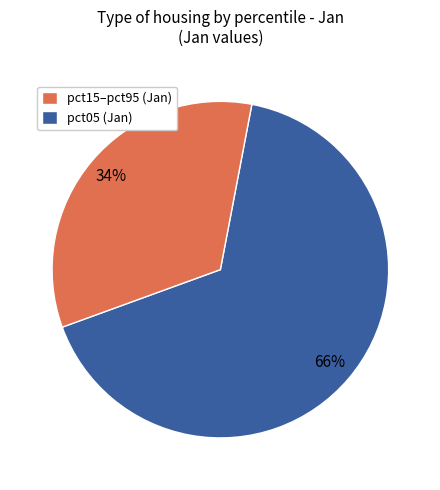

True or false: pct05 (Jan) accounts for 34% of the total.

True